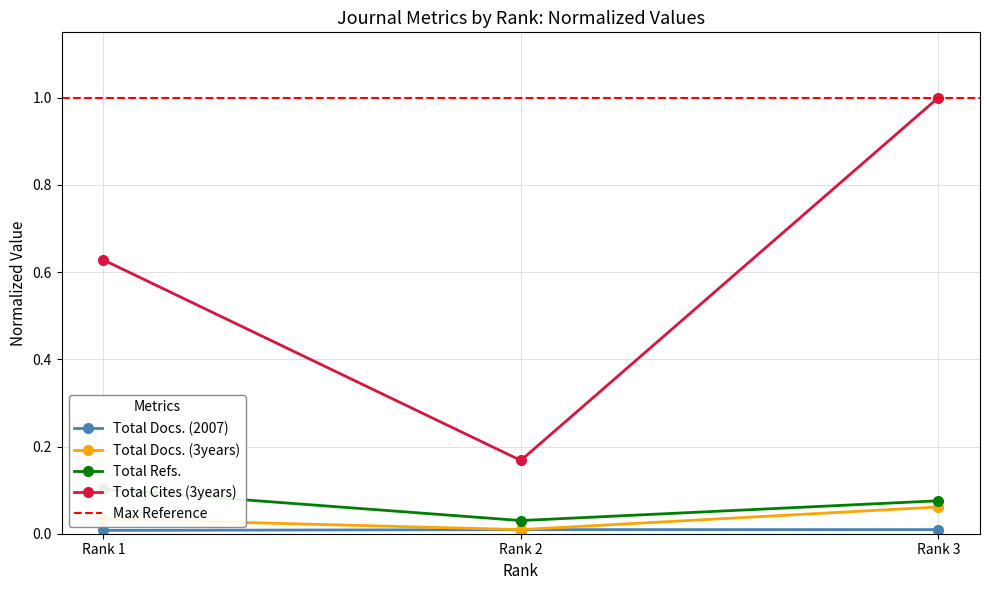

Which series has the largest range (max minus min)?

Total Cites (3years)